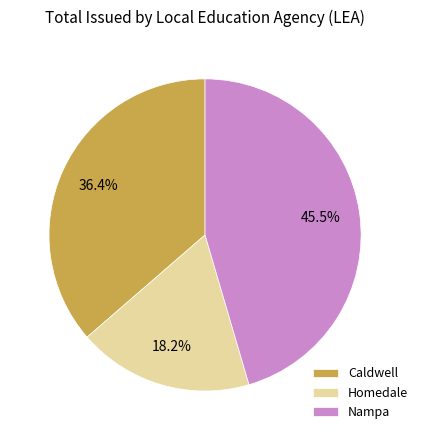

Do Homedale and Nampa together represent more than half of the pie?

Yes